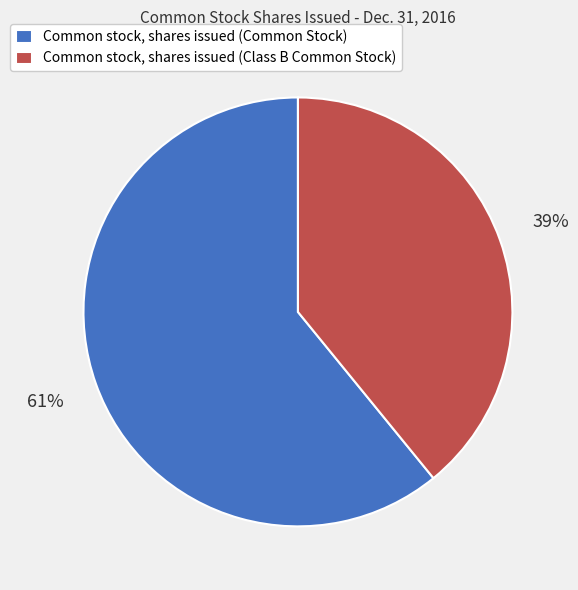

Does Common stock, shares issued (Common Stock) represent more than half of the total?

Yes